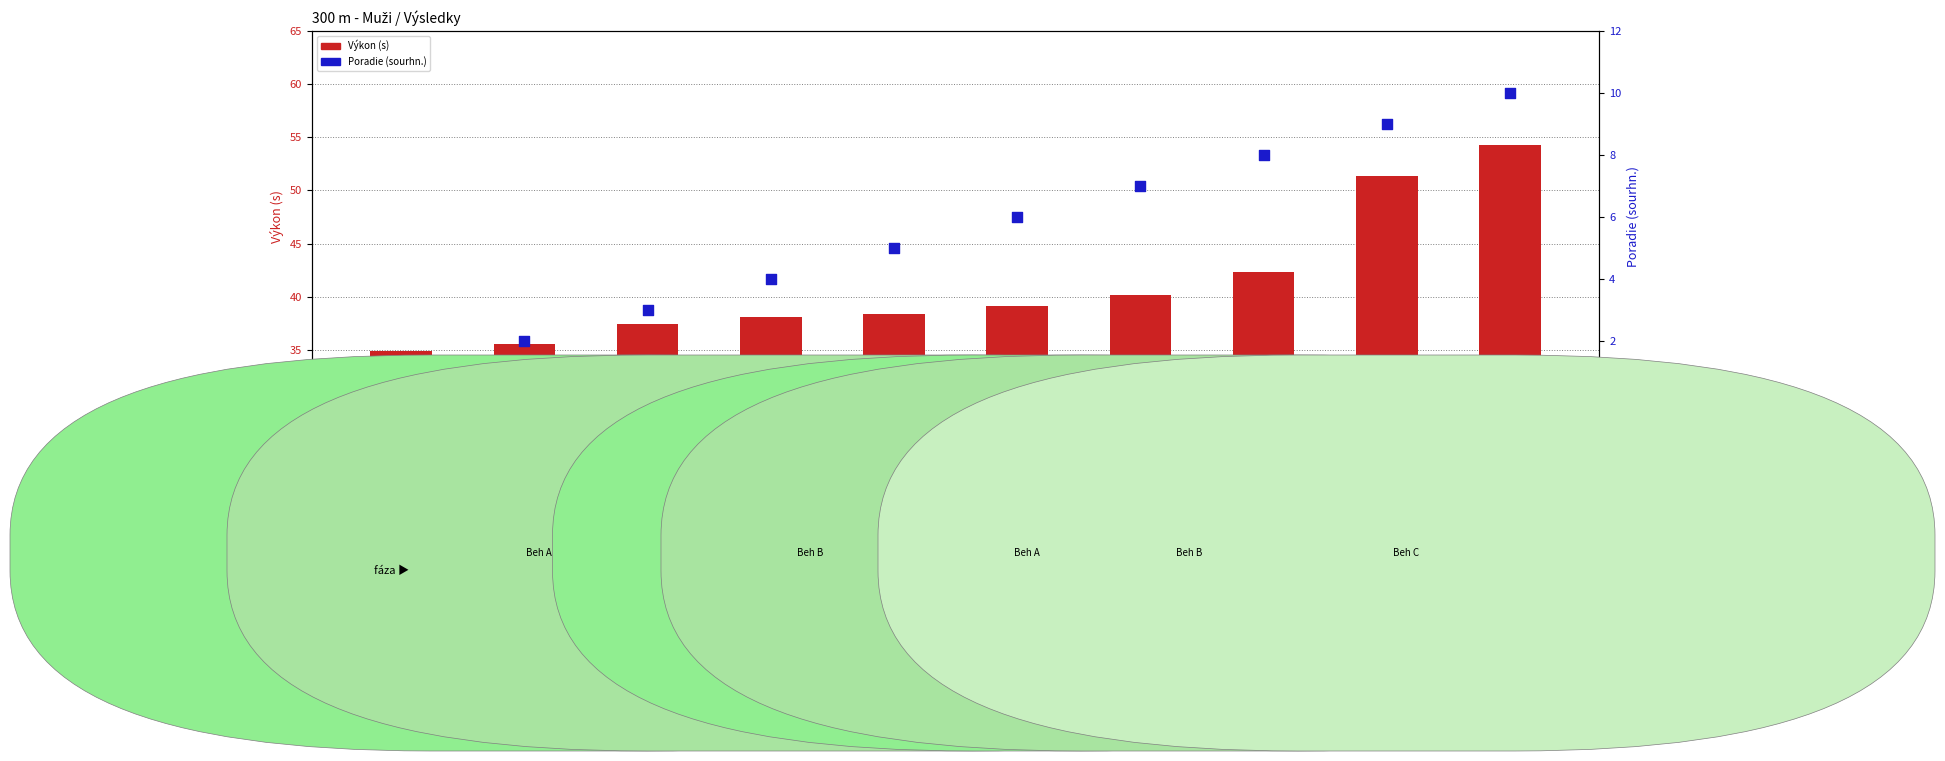

Is the value of Poradie (sourhn.) at Cidorík Matej greater than the value of Výkon (s) at Marček Miroslav?

No